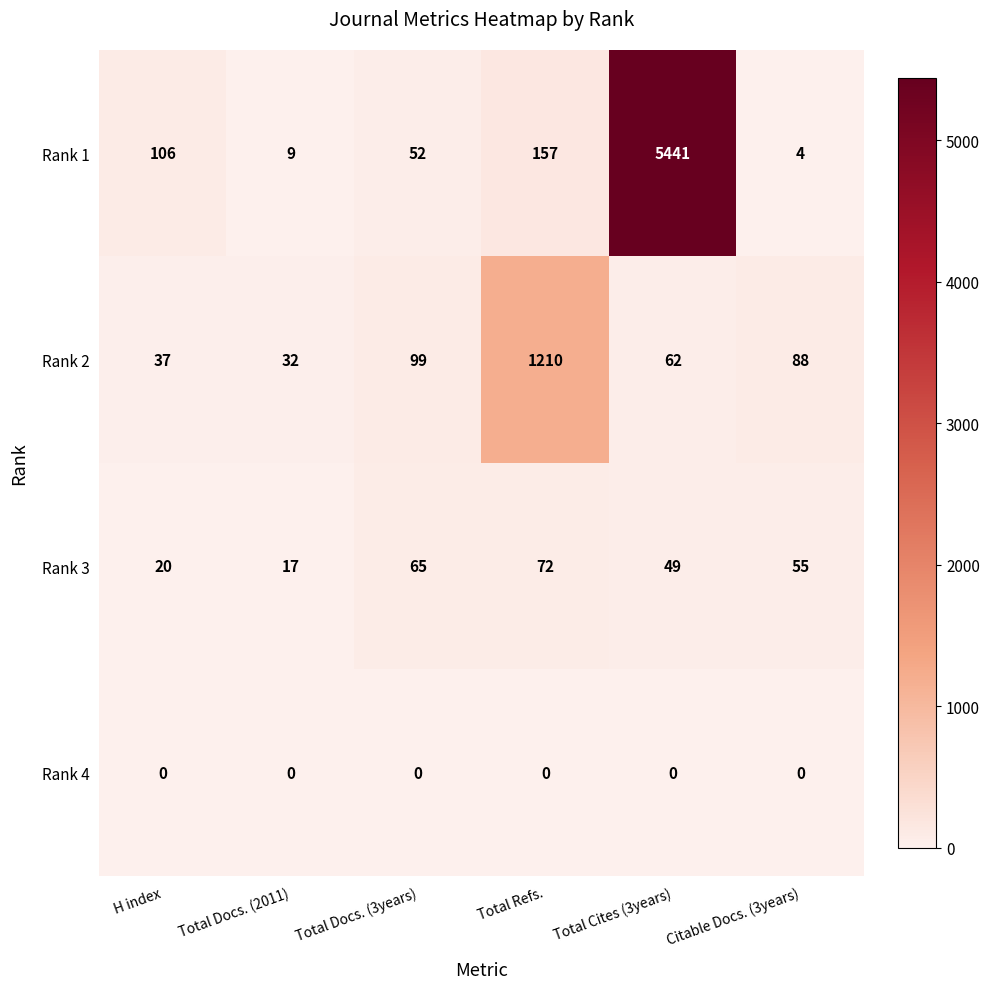

Which series has the largest range (max minus min)?

Rank 1